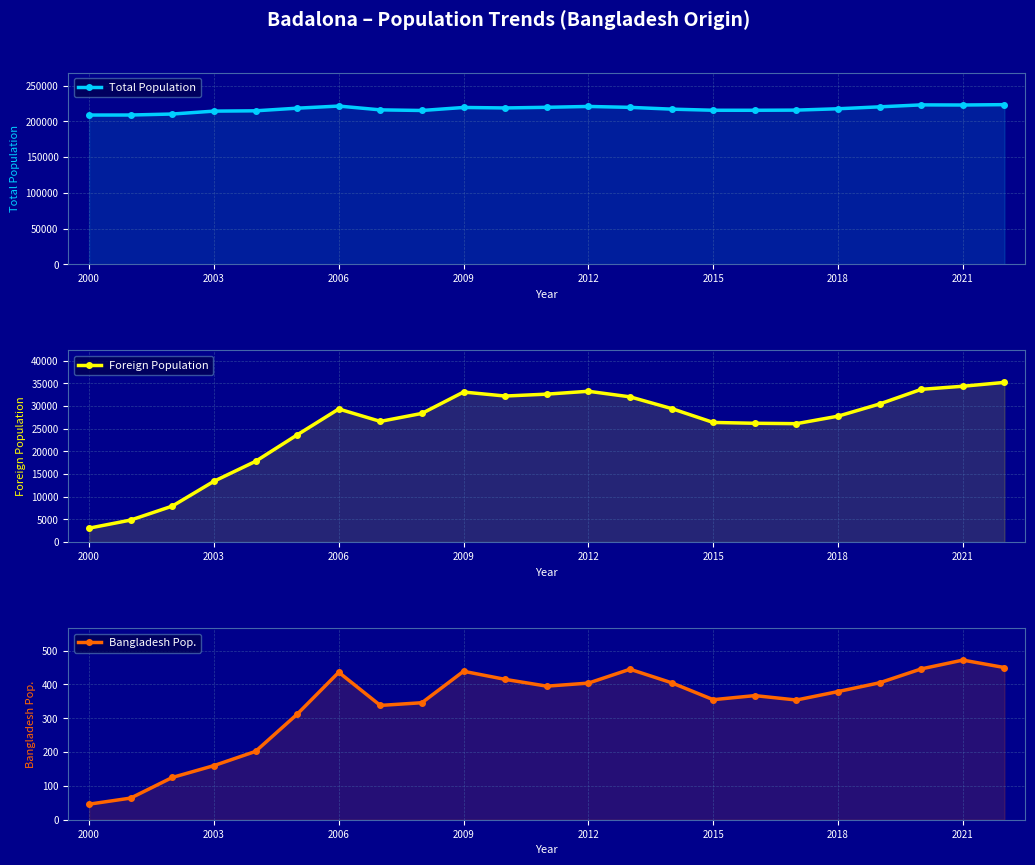

Which series has the widest spread of values?

Foreign Population